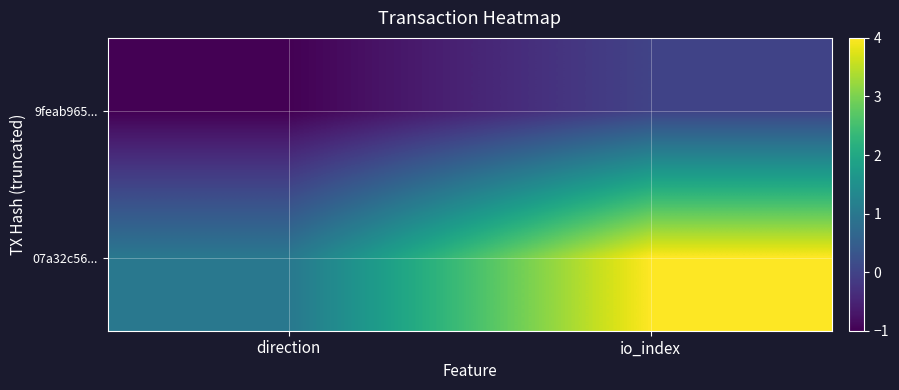

Rank the series at direction from highest to lowest value.

07a32c56..., 9feab965...